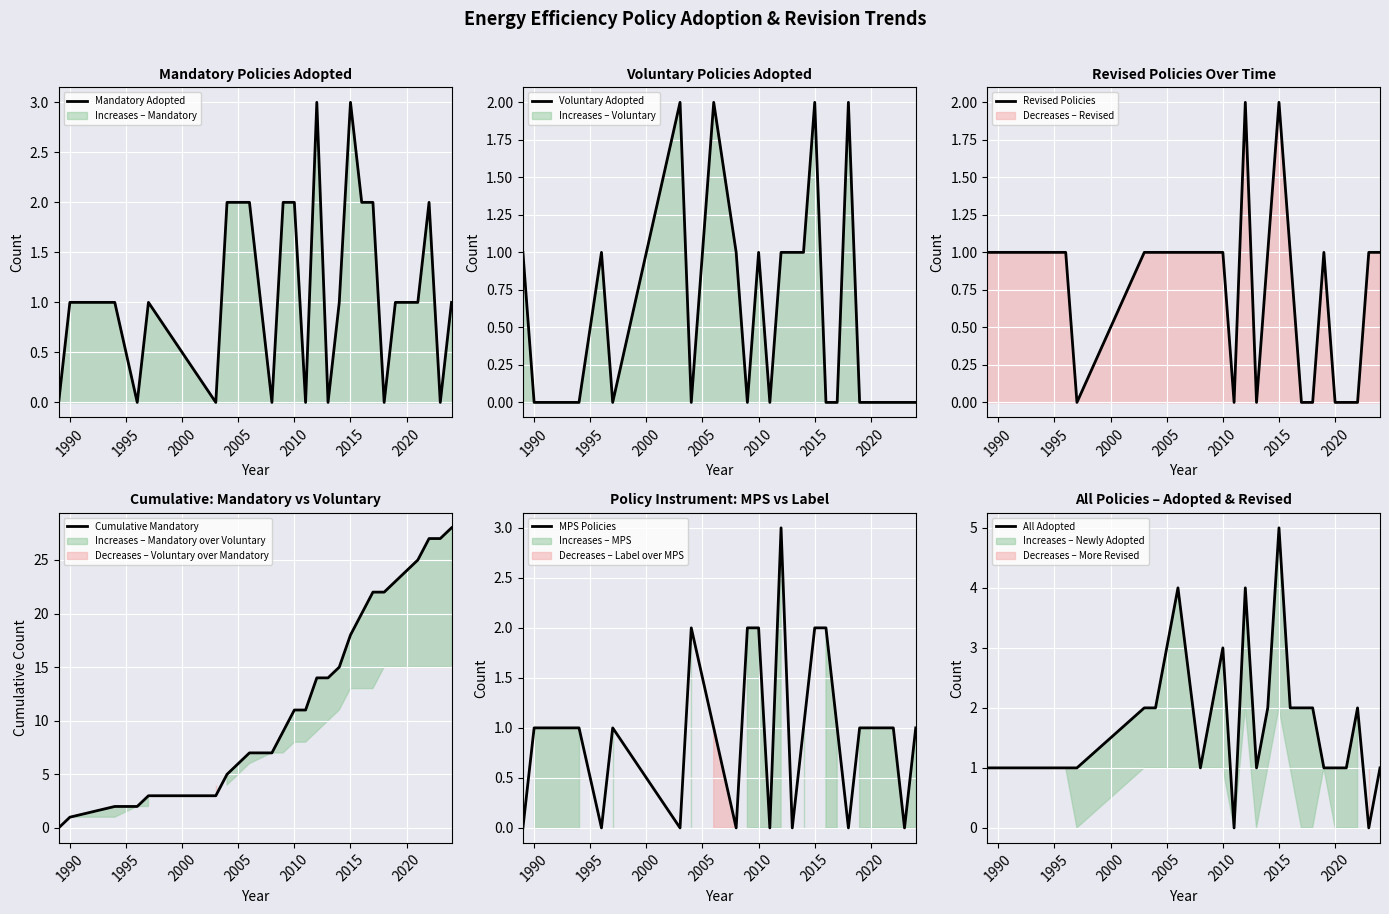

What is the difference between the maximum and minimum values in the MPS Policies series?

3